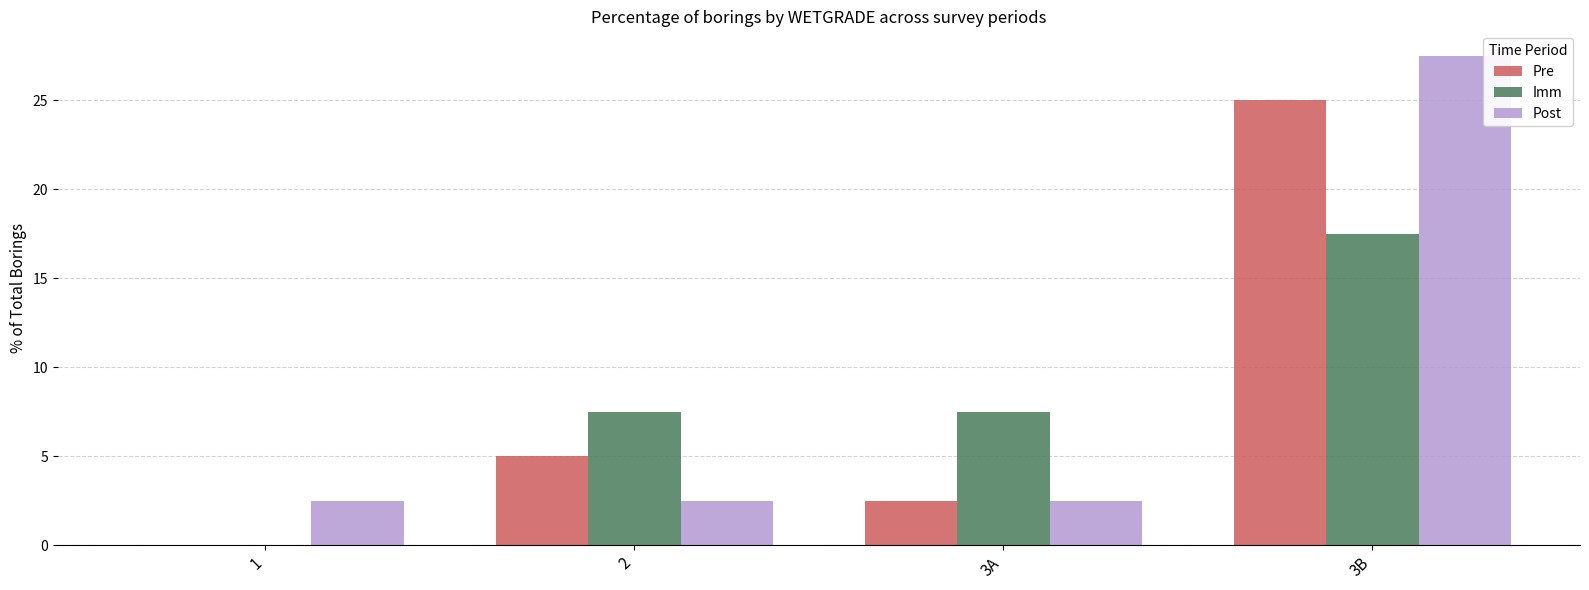

Reading left to right, what are all the values shown in this chart?

Pre: 0.0	5.0	2.5	25.0
Imm: 0.0	7.5	7.5	17.5
Post: 2.5	2.5	2.5	27.5